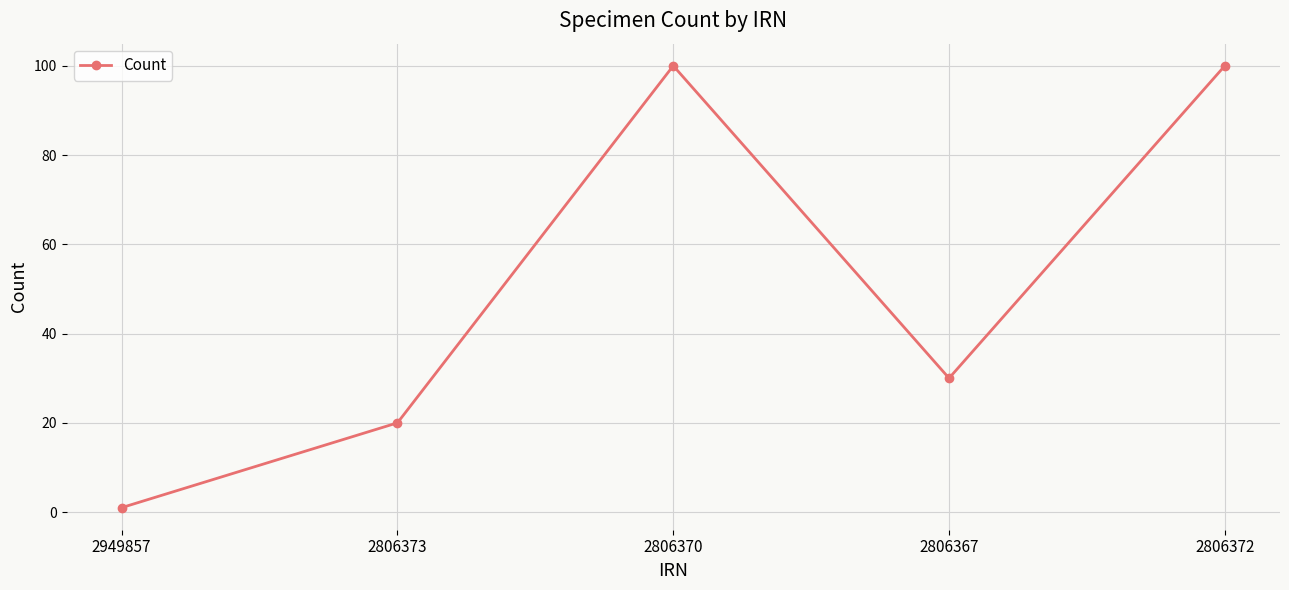

What is the sum of the values at 2806372 and 2806370?

200